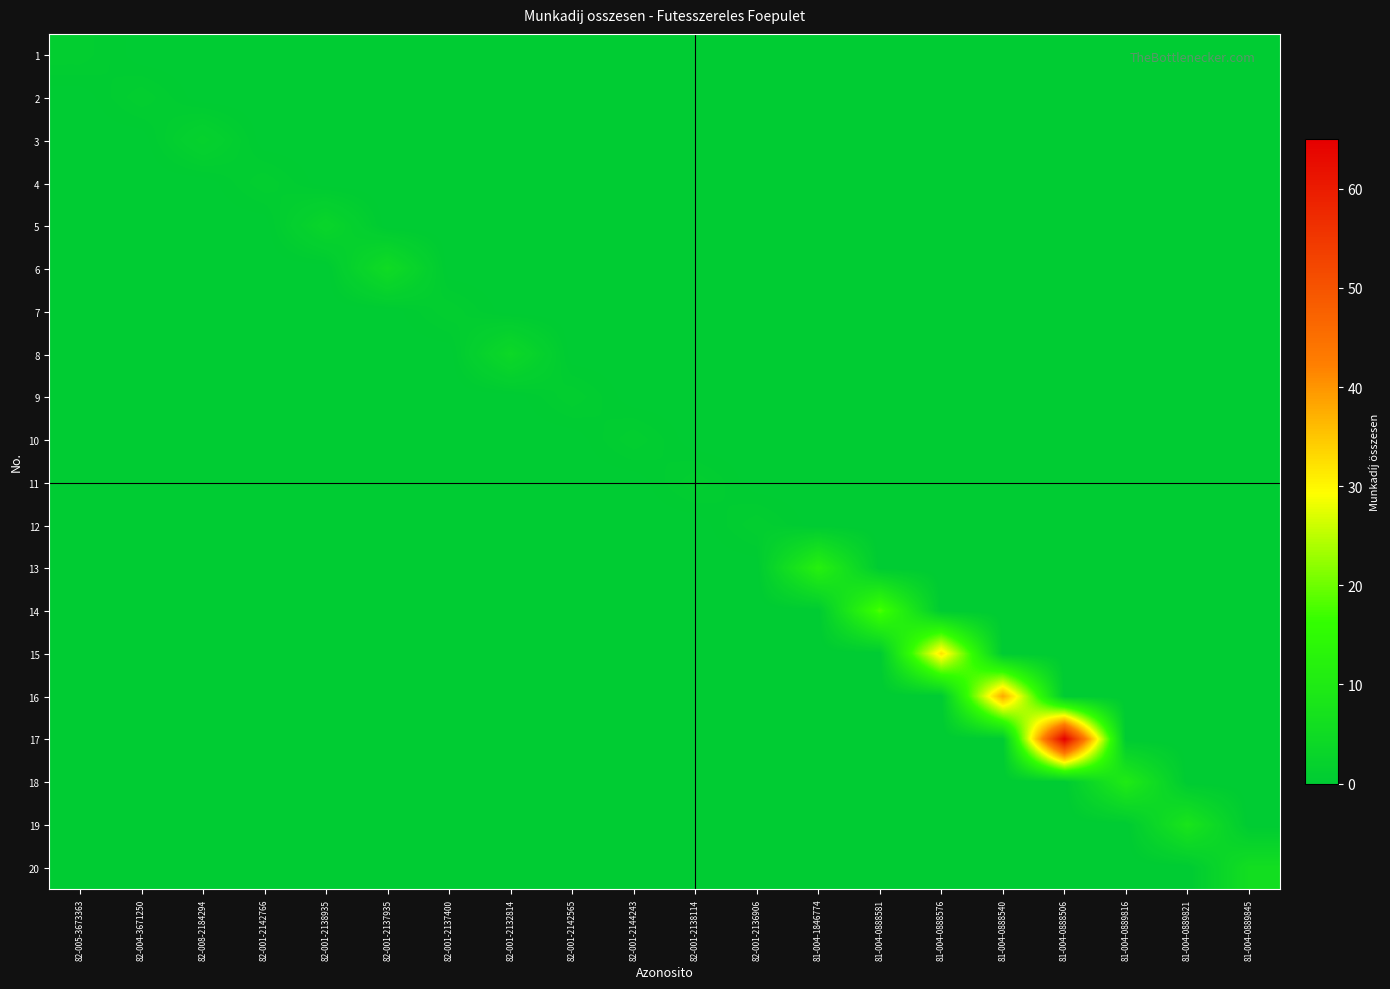

List the series in order of their peak value, lowest first.

1, 2, 4, 7, 9, 10, 11, 12, 3, 5, 8, 6, 20, 19, 18, 13, 14, 15, 16, 17